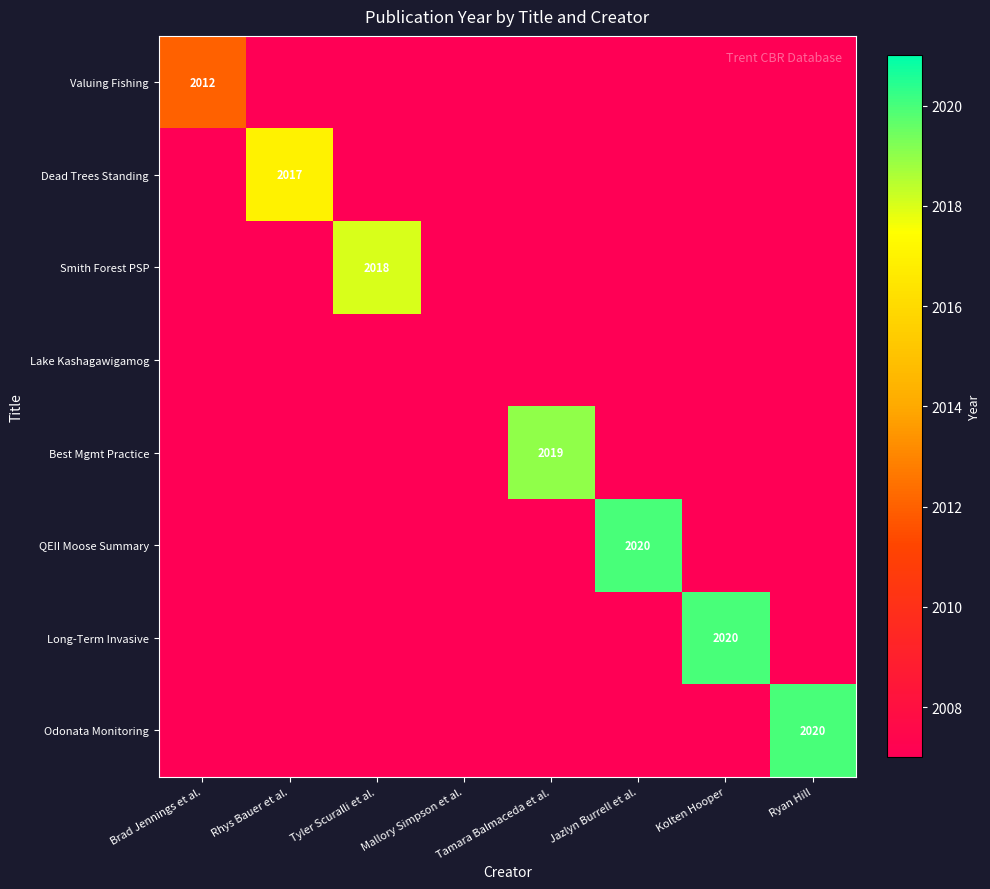

Is the value of Dead Trees Standing at Tamara Balmaceda et al. greater than the value of Long-Term Invasive at Rhys Bauer et al.?

No